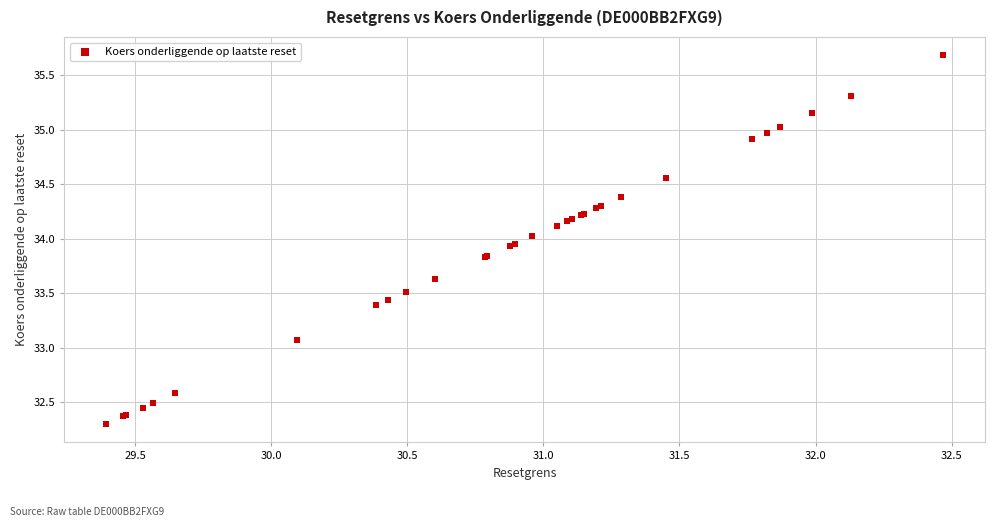

What Y value in the scatter plot is closest to 33?

33.1